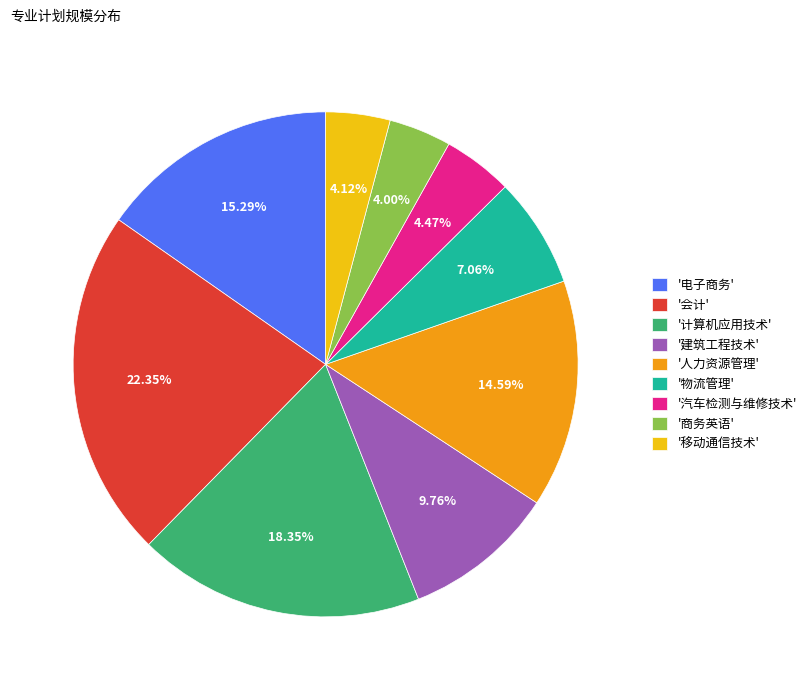

Between '物流管理' and '移动通信技术', which is larger?

'物流管理'